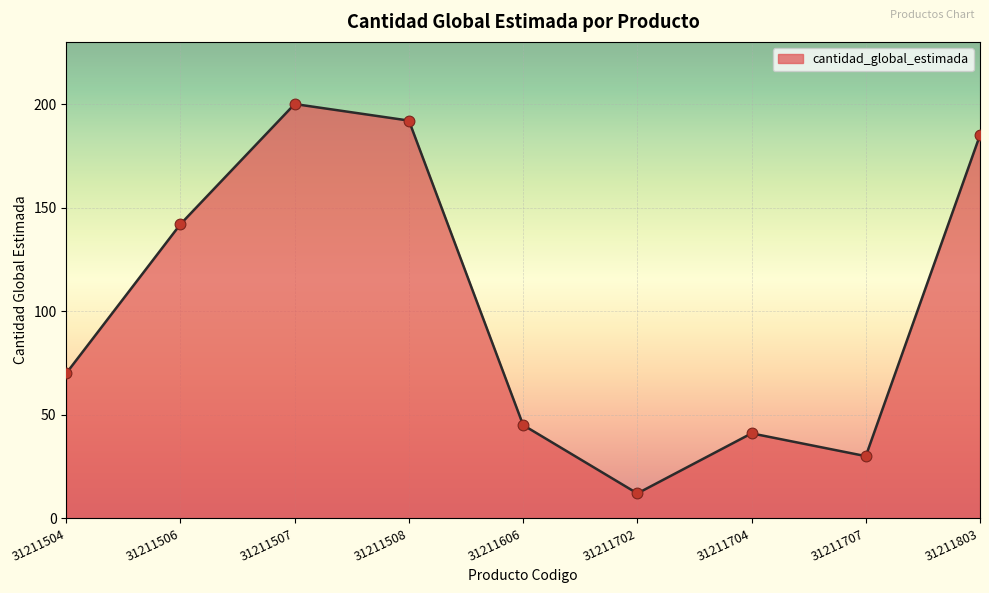

Which has a higher value, 31211508 or 31211707?

31211508